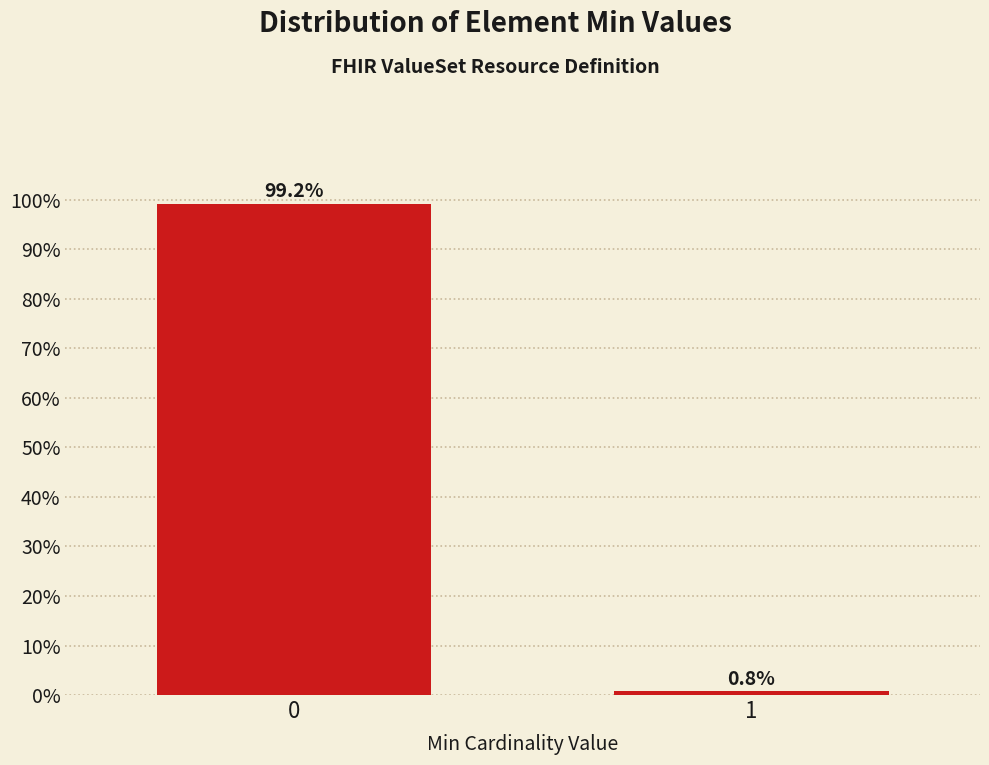

Reading right to left, transcribe all the data shown in this chart.

0.8	99.2